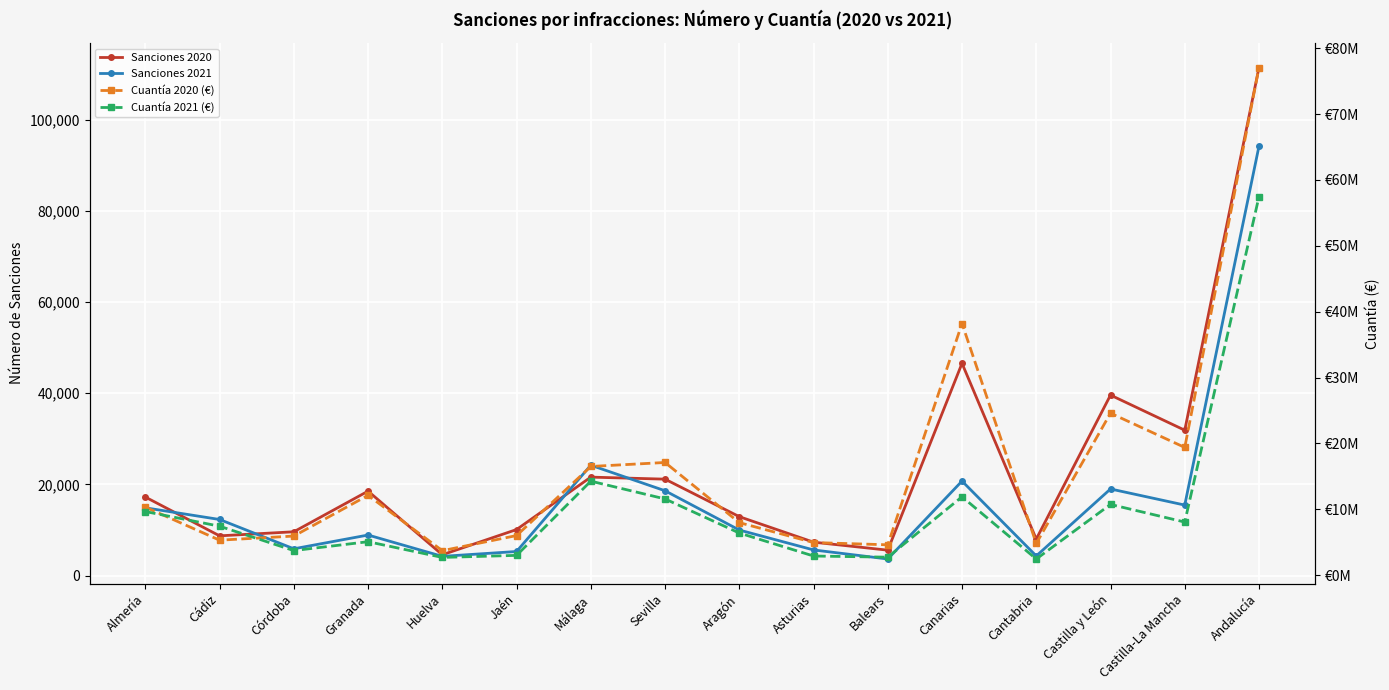

What is the value of the Sanciones 2020 point at the 2nd from the left?

8711